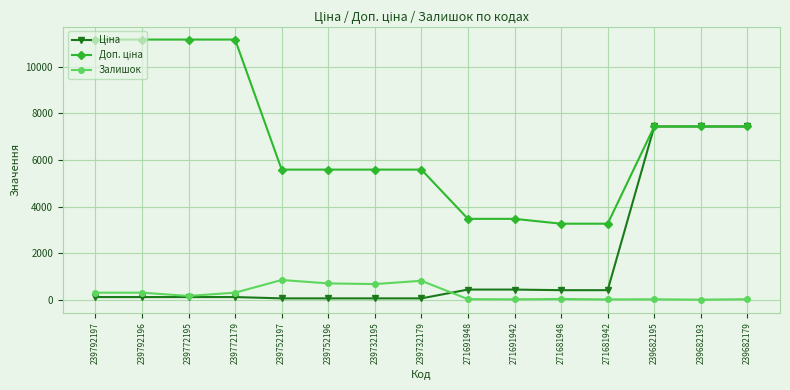

What is the total value across all series at 239772195?

11440.7